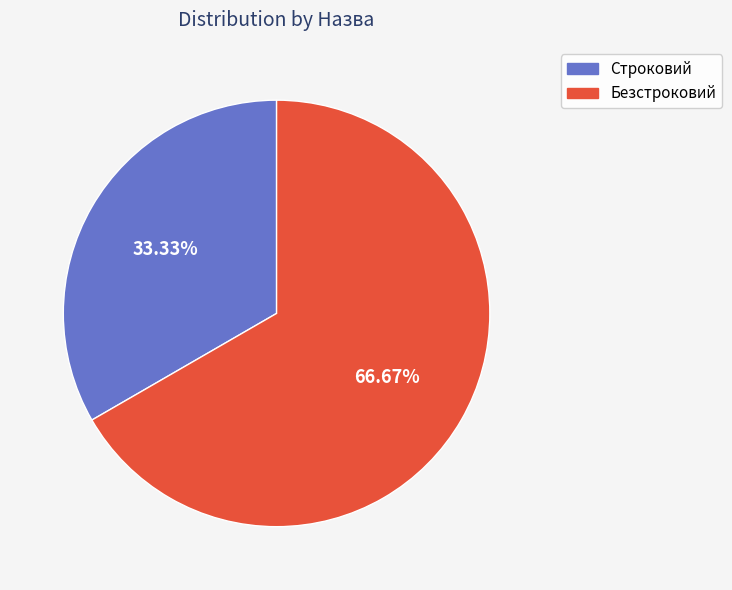

Between Строковий and Безстроковий, which is larger?

Безстроковий